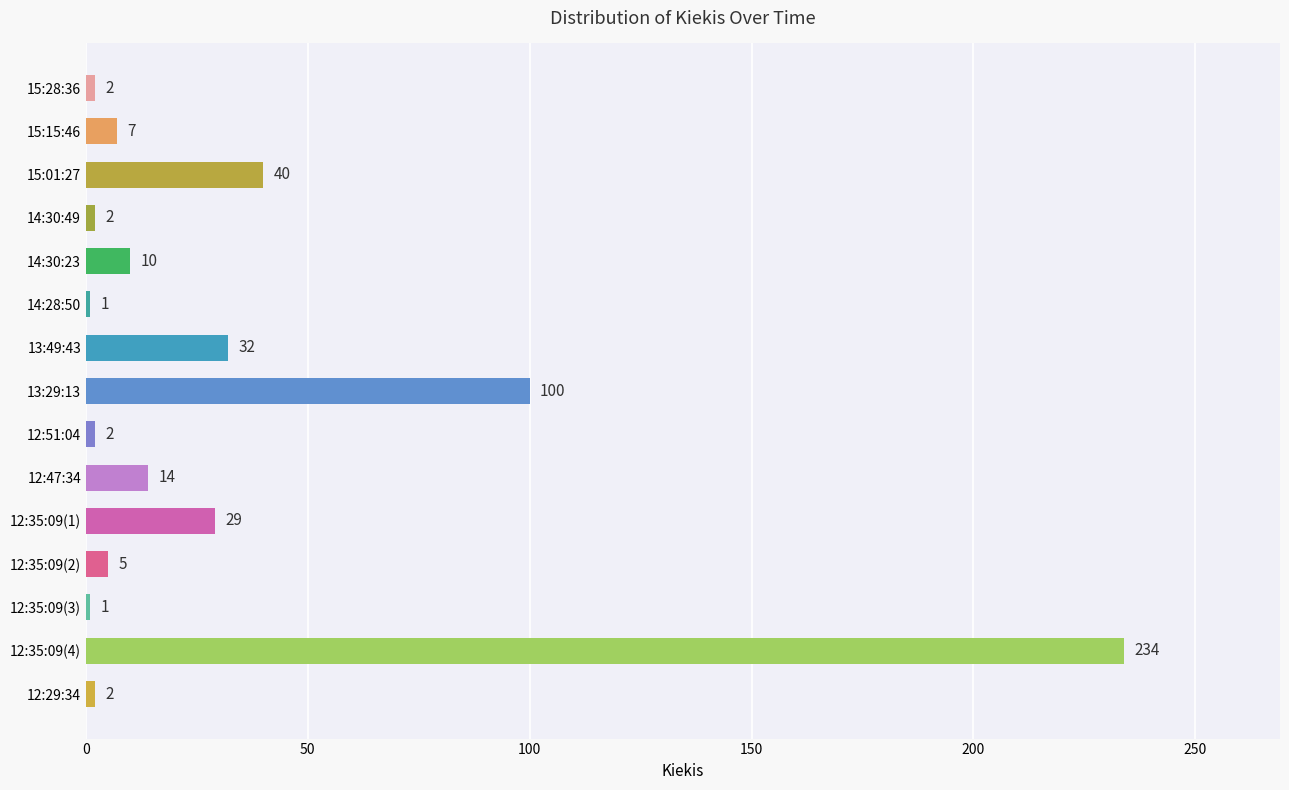

What is the sum of all values?

481